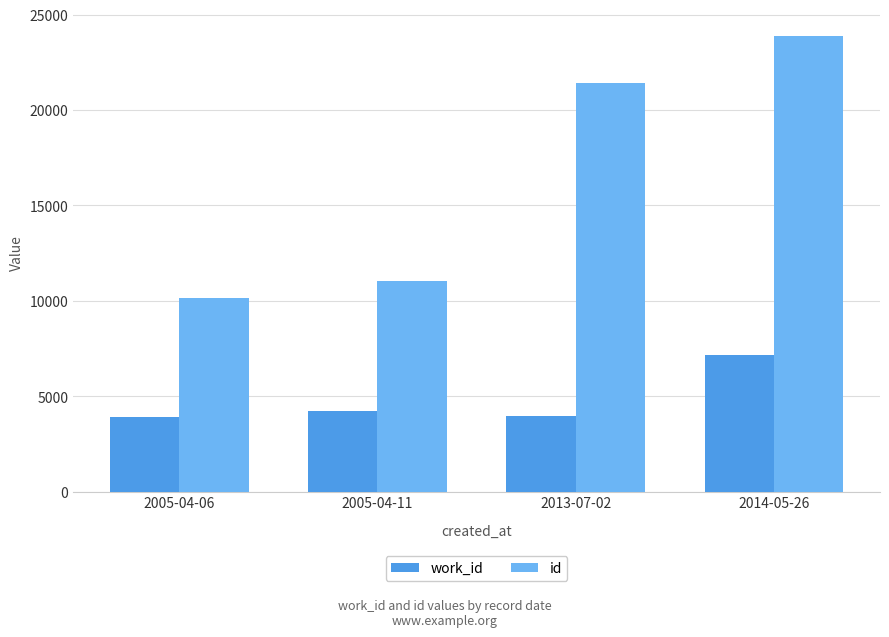

What is the total value across all series at 2014-05-26?

31024